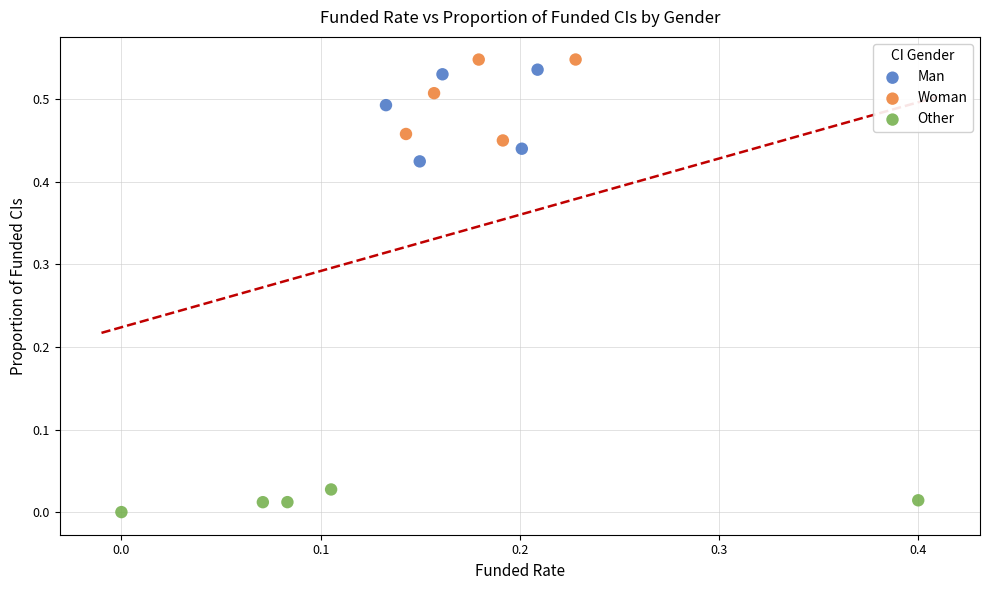

Which series contains the lowest Y value?

Other